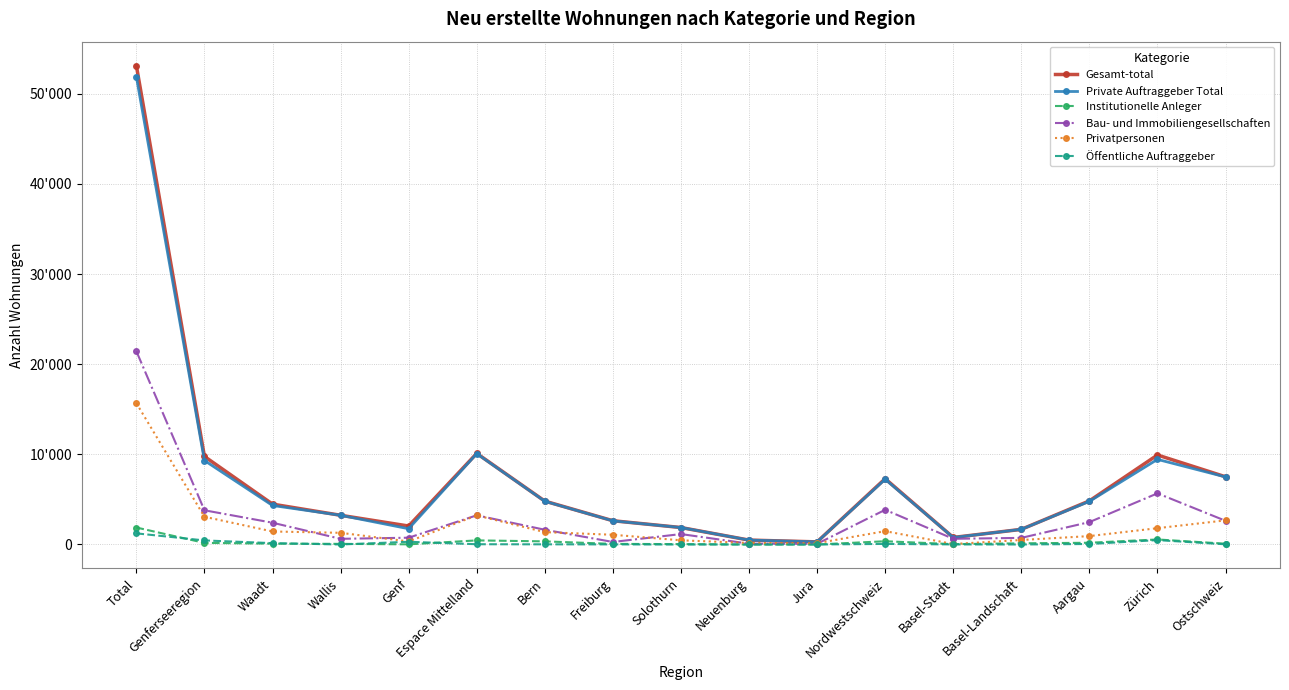

Rank the series by their maximum value, from lowest to highest.

Öffentliche Auftraggeber, Institutionelle Anleger, Privatpersonen, Bau- und Immobiliengesellschaften, Private Auftraggeber Total, Gesamt-total